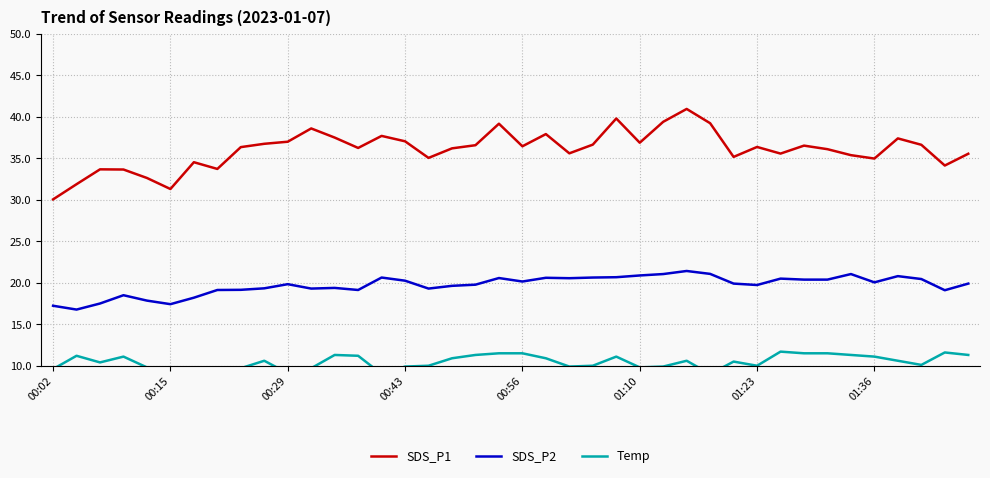

How many interior local valleys does the Temp series have?

8